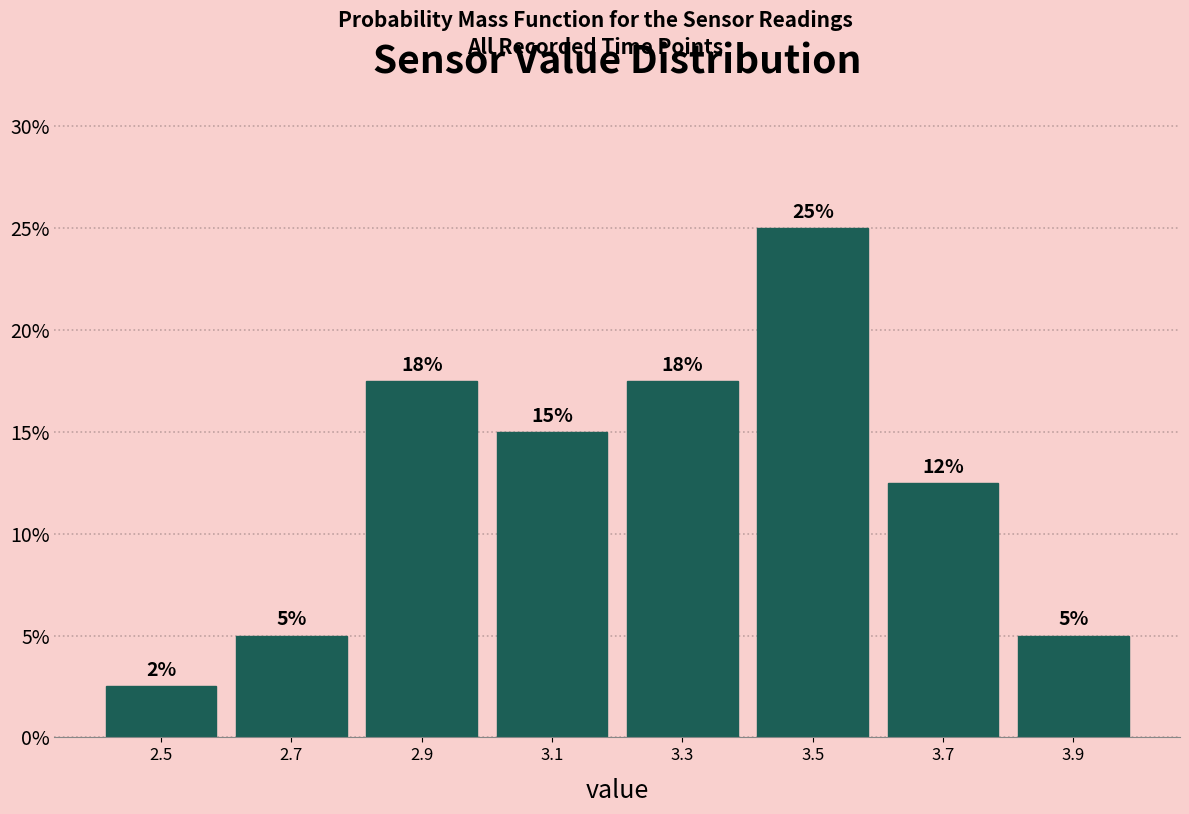

Which range on the x-axis has the tallest bar?

3.4 to 3.6